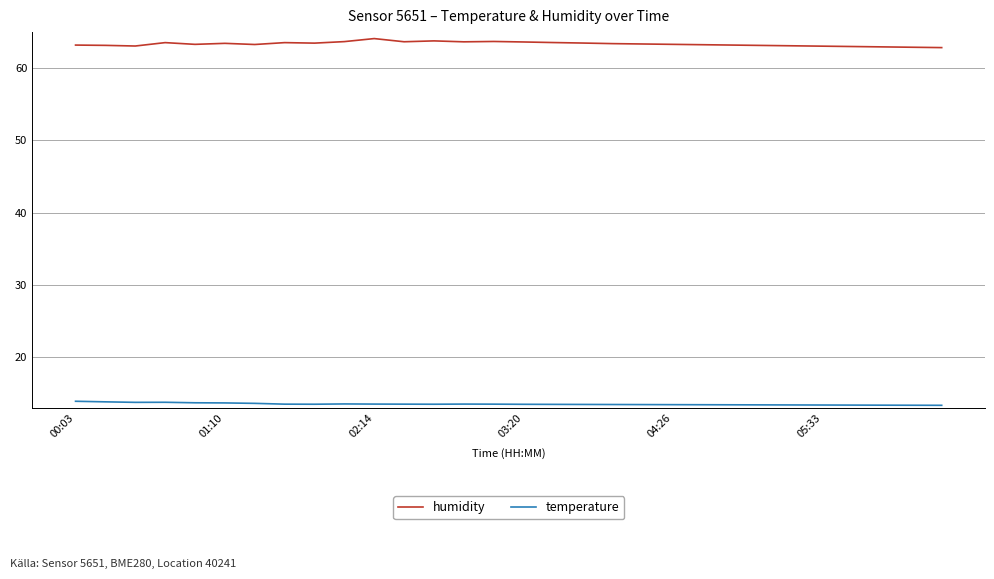

True or false: humidity and temperature intersect in this chart.

False